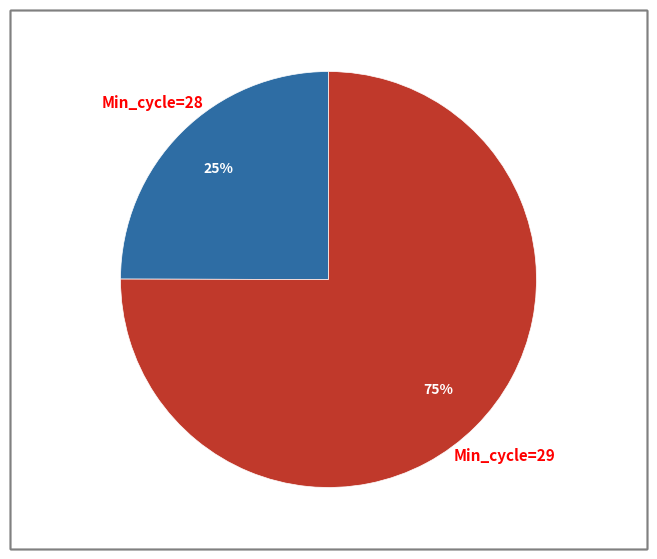

Is it true that Min_cycle=28 is 25% of the pie?

True